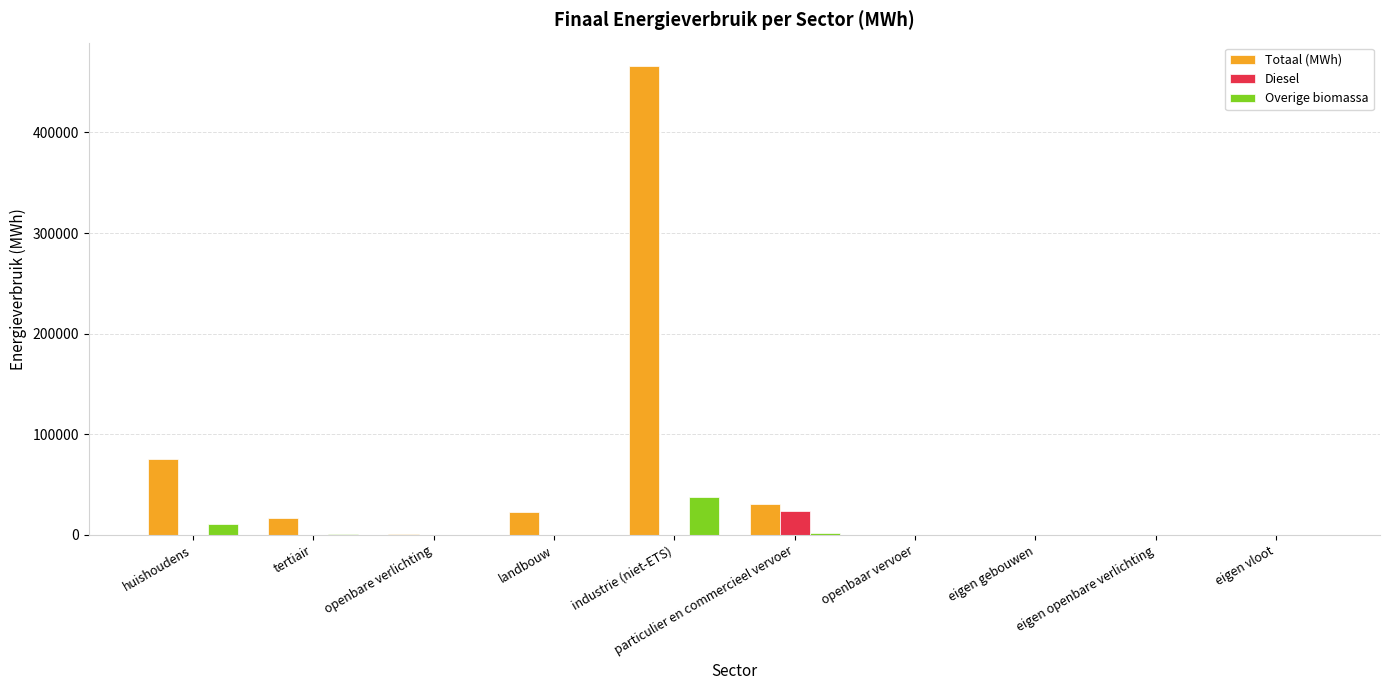

Which category has the highest value in the Diesel series?

particulier en commercieel vervoer